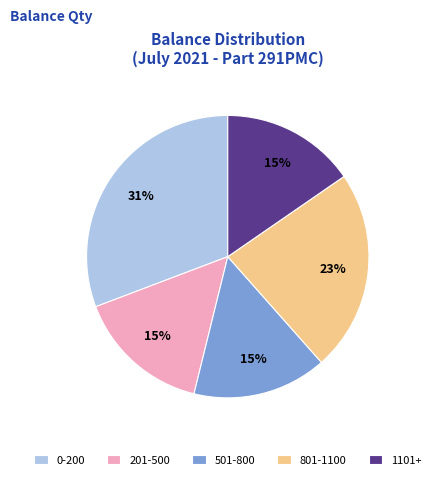

Is 201-500 the majority of the pie?

No